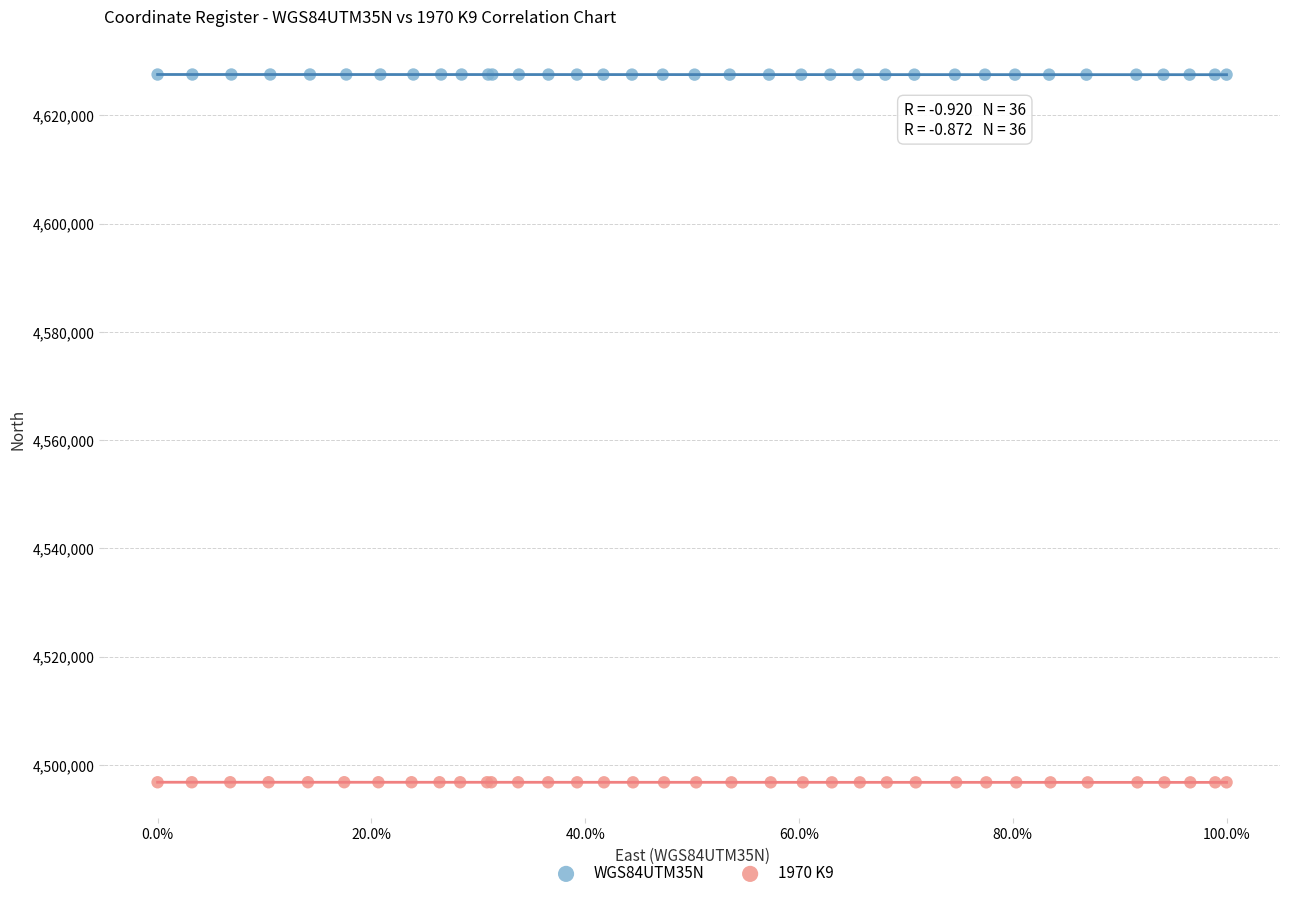

Which series contains the lowest Y value?

1970 K9